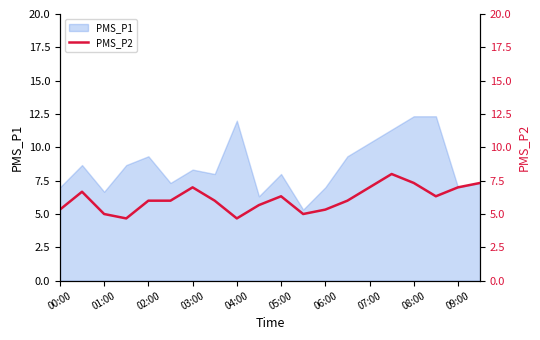

The PMS_P1 series shows 14.2 at 07:00. True or false?

False